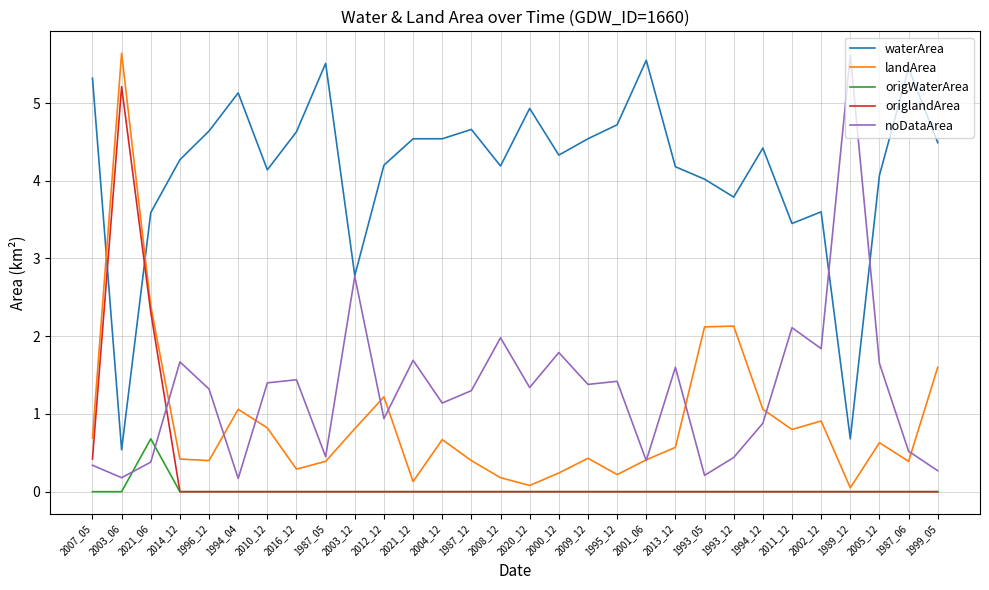

Which series has the largest total across all categories?

waterArea